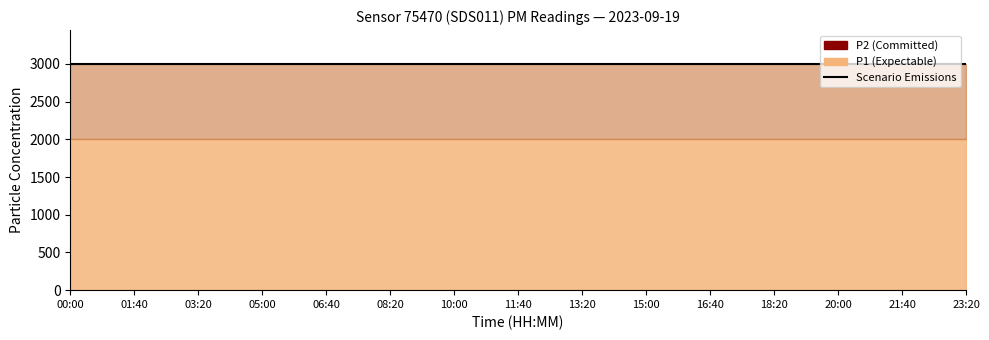

Which series has the largest range (max minus min)?

P1